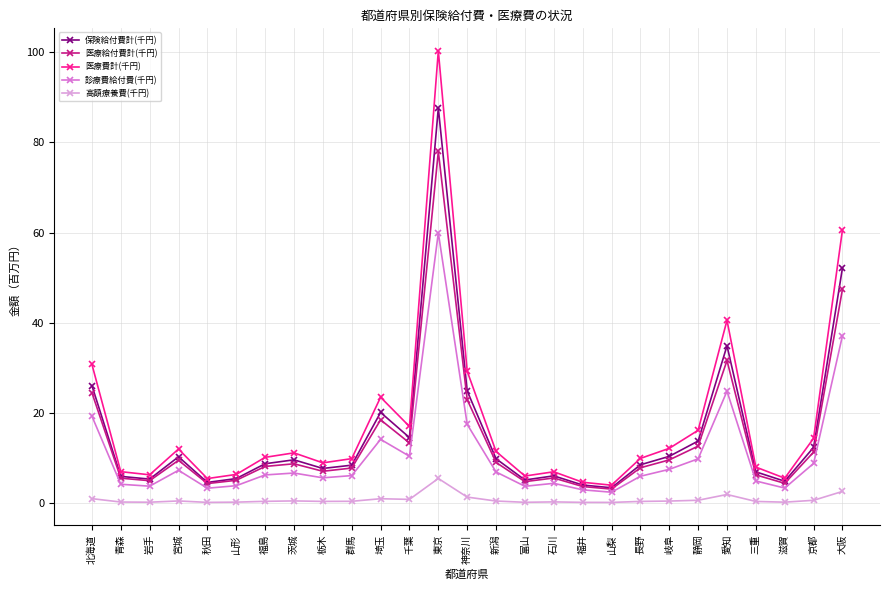

In 保険給付費計(千円), how many points are lower than both neighbors (excluding endpoints)?

7